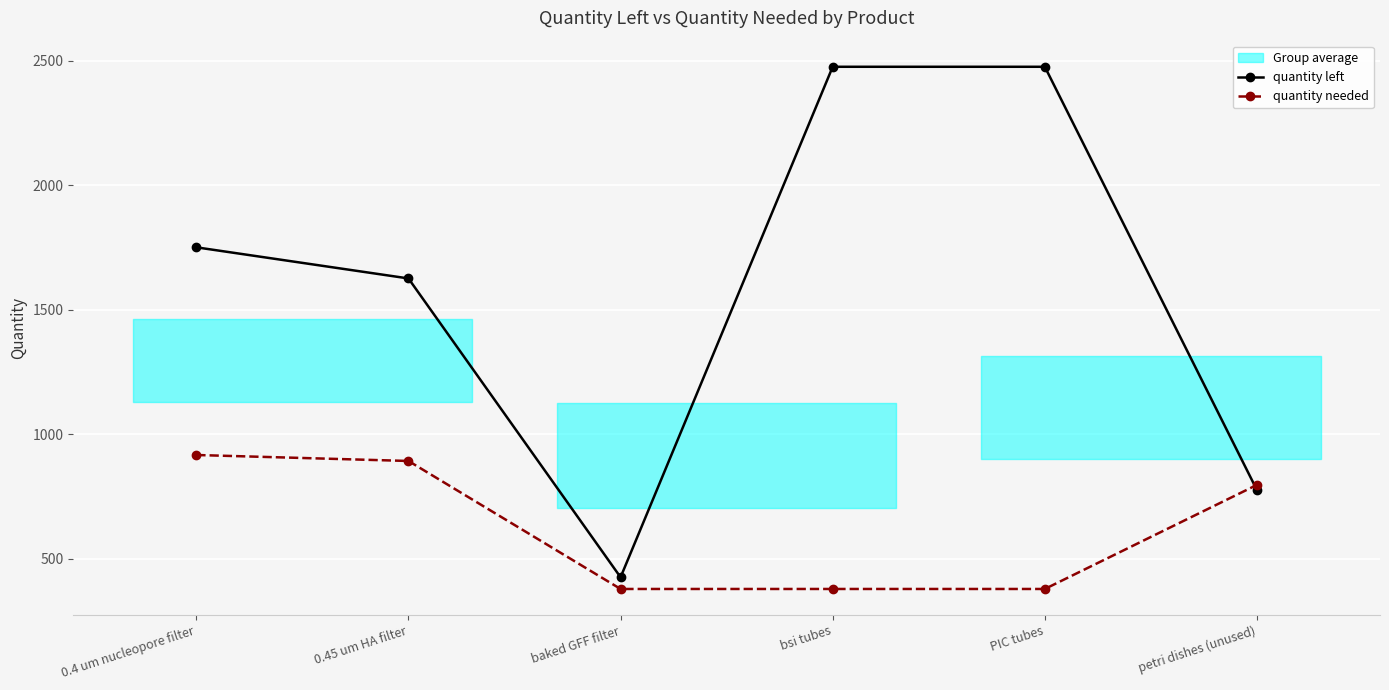

The value of quantity left at 0.4 um nucleopore filter is 2575. True or false?

False